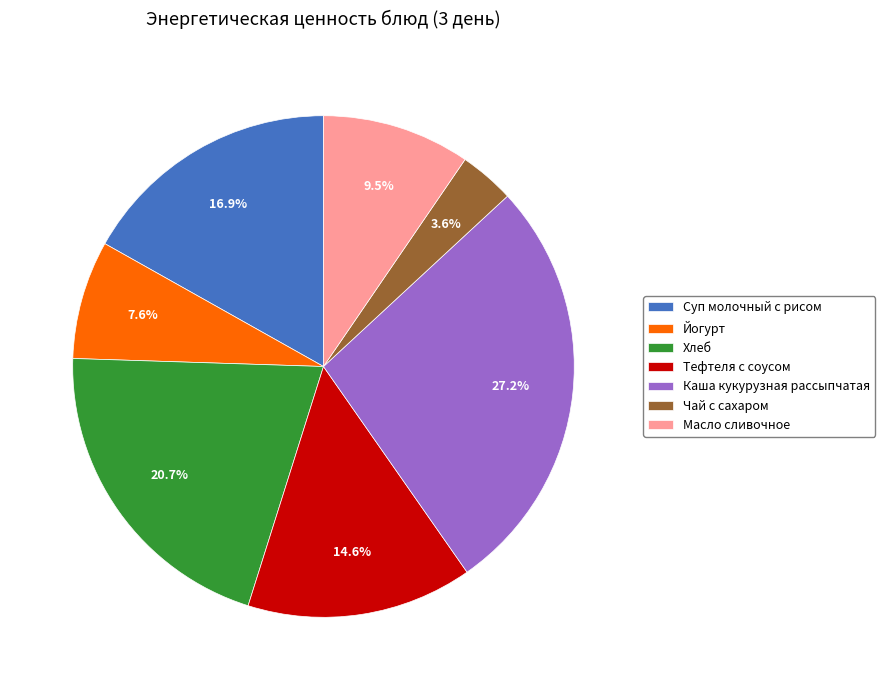

Is Масло сливочное the majority of the pie?

No